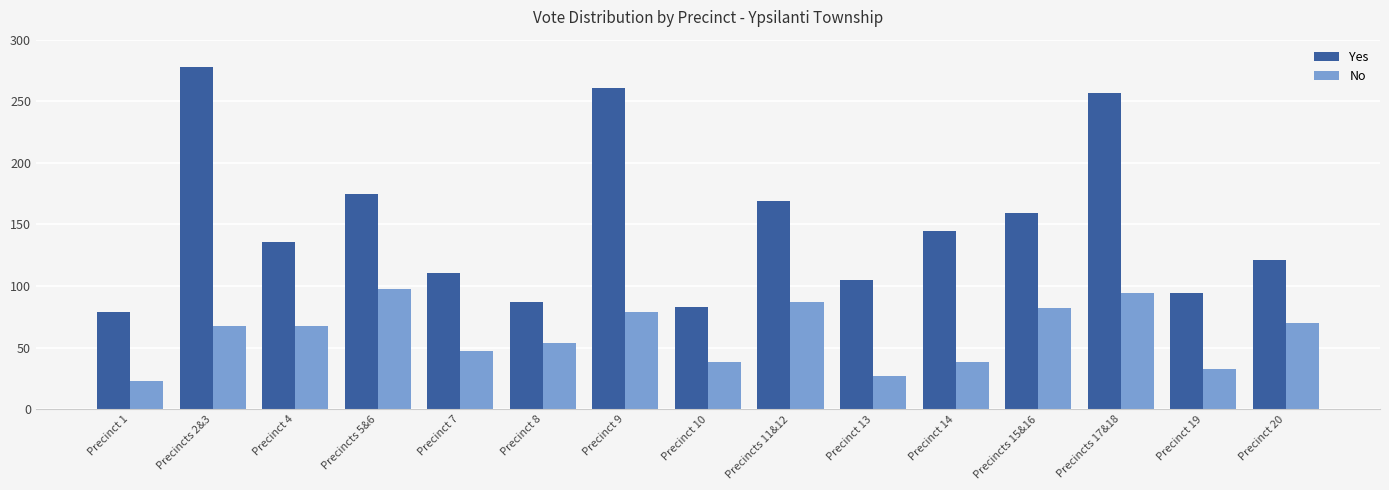

How many categories are shown in the chart?

15